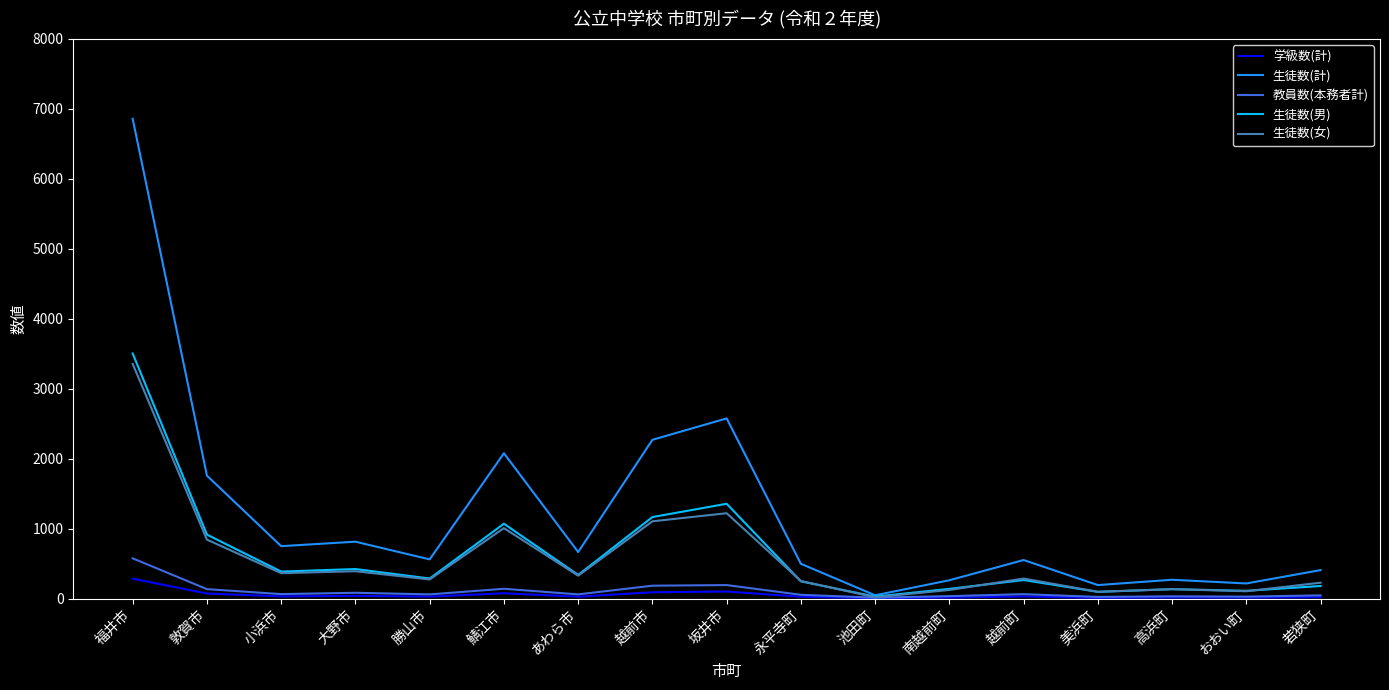

What position from the left is おおい町?

16